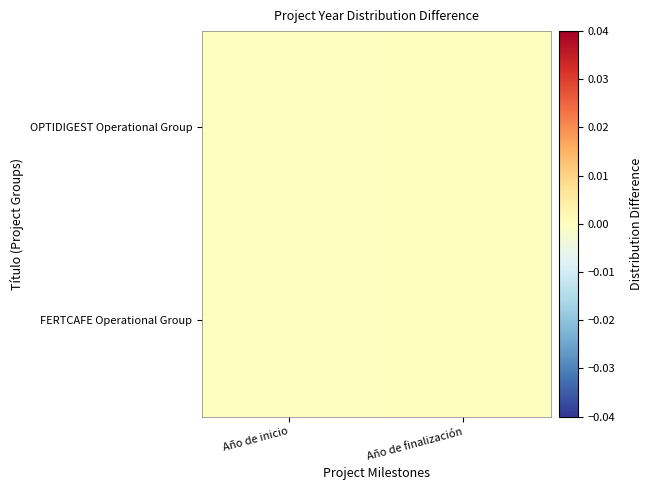

Reading right to left, list all the values displayed in this chart.

OPTIDIGEST Operational Group: Año de finalización=0.0	Año de inicio=-0.0
FERTCAFE Operational Group: Año de finalización=0.0	Año de inicio=-0.0